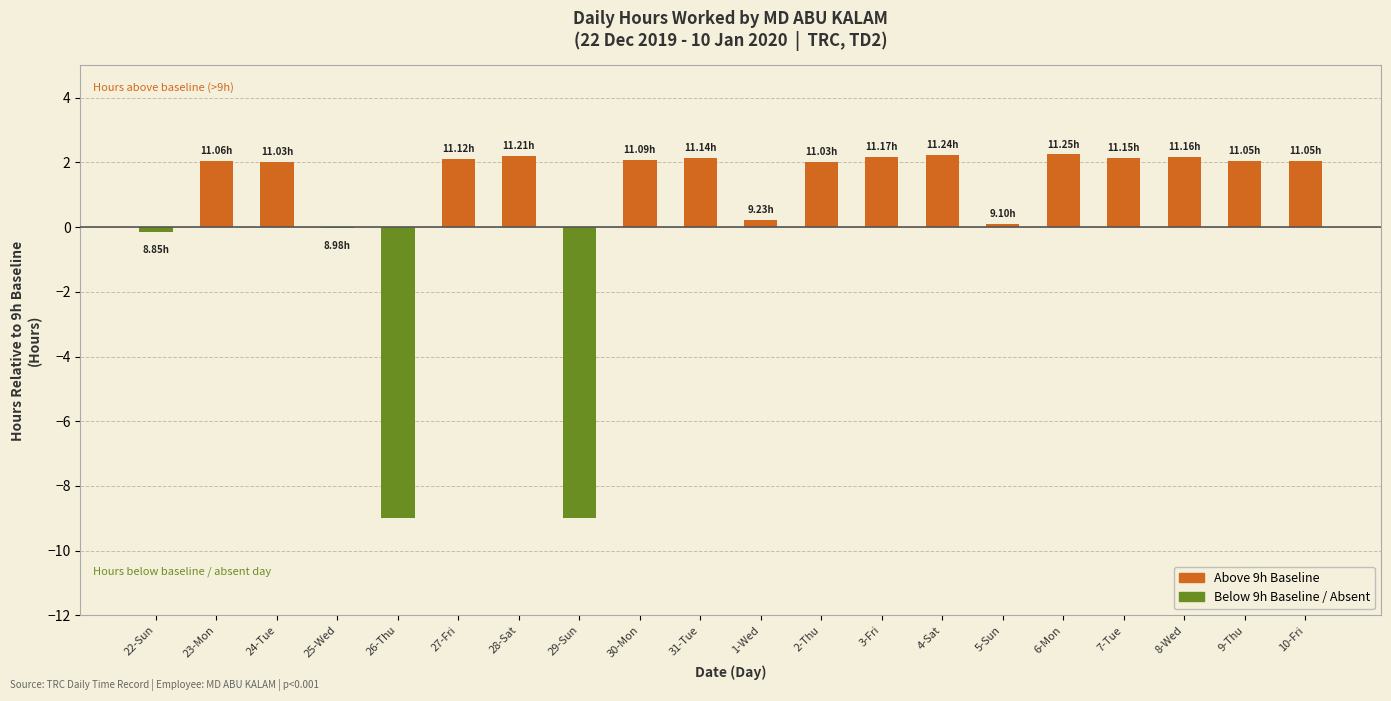

How many groups of bars are there?

20